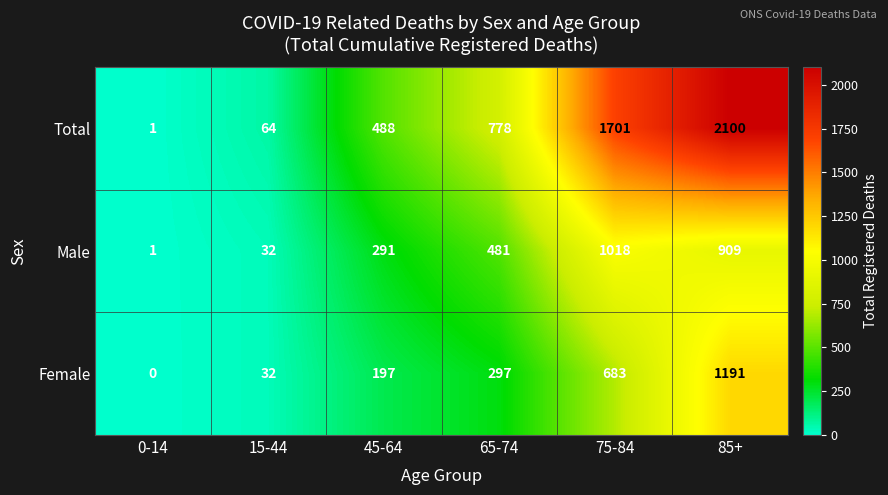

How many series are shown in this chart?

3